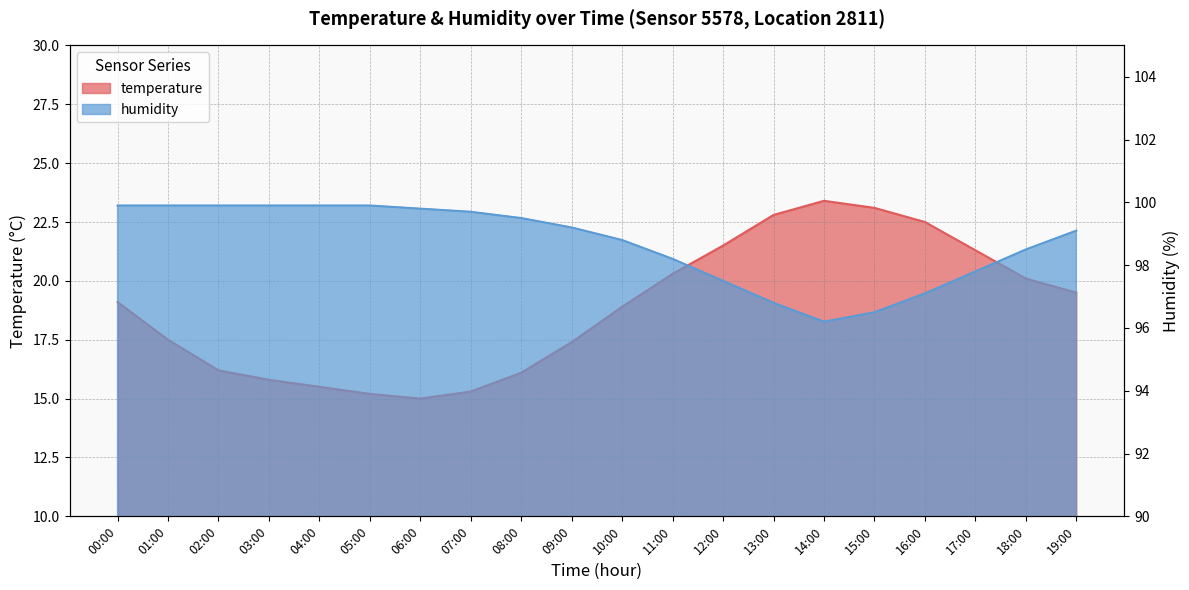

How many interior local valleys does the temperature series have?

1